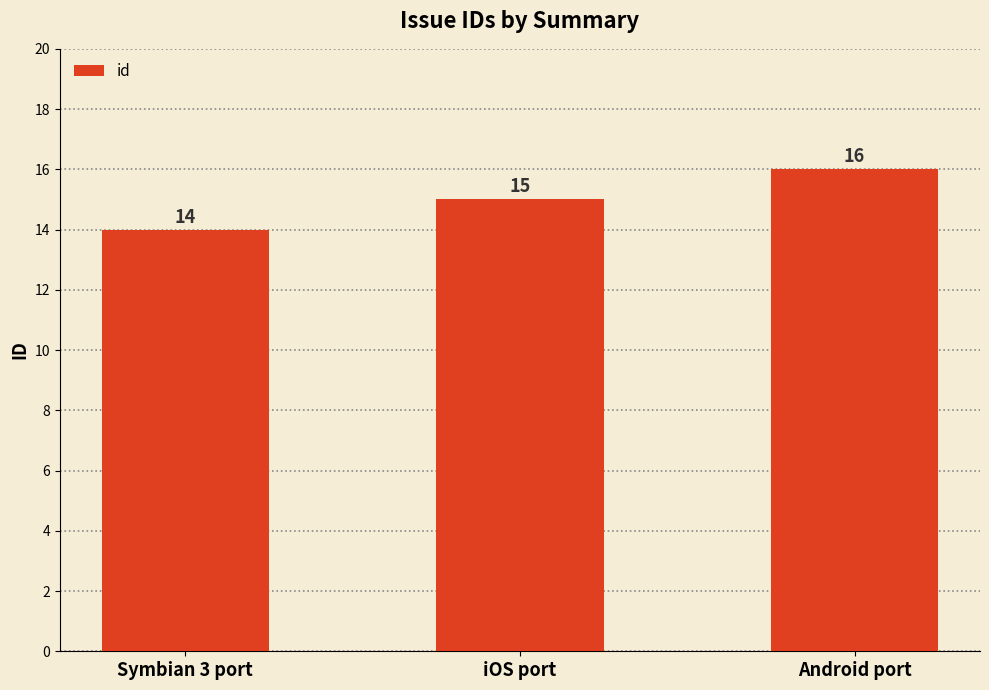

What is the difference between the values at Android port and Symbian 3 port?

2